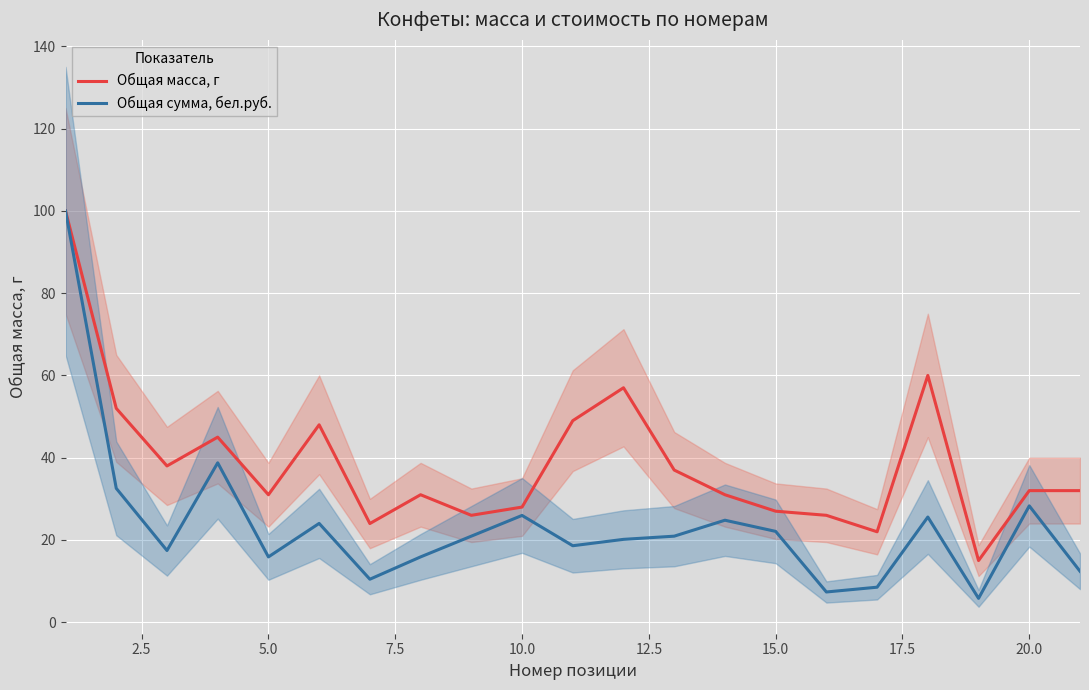

What are all the series names shown in the legend?

Общая масса, г, Общая сумма, бел.руб.